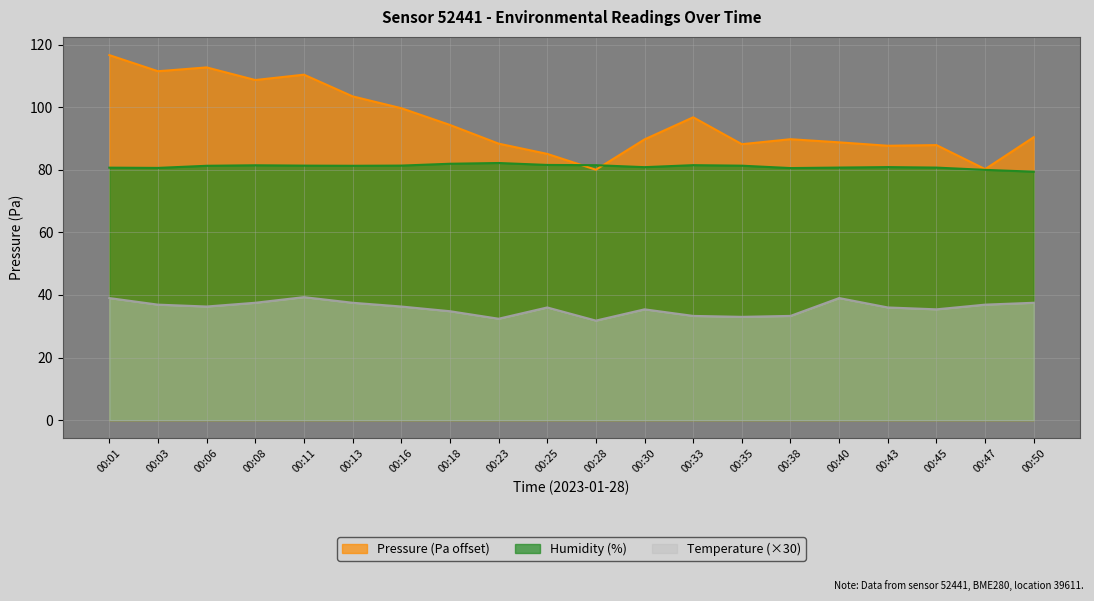

At which label does humidity first exceed 81?

00:06